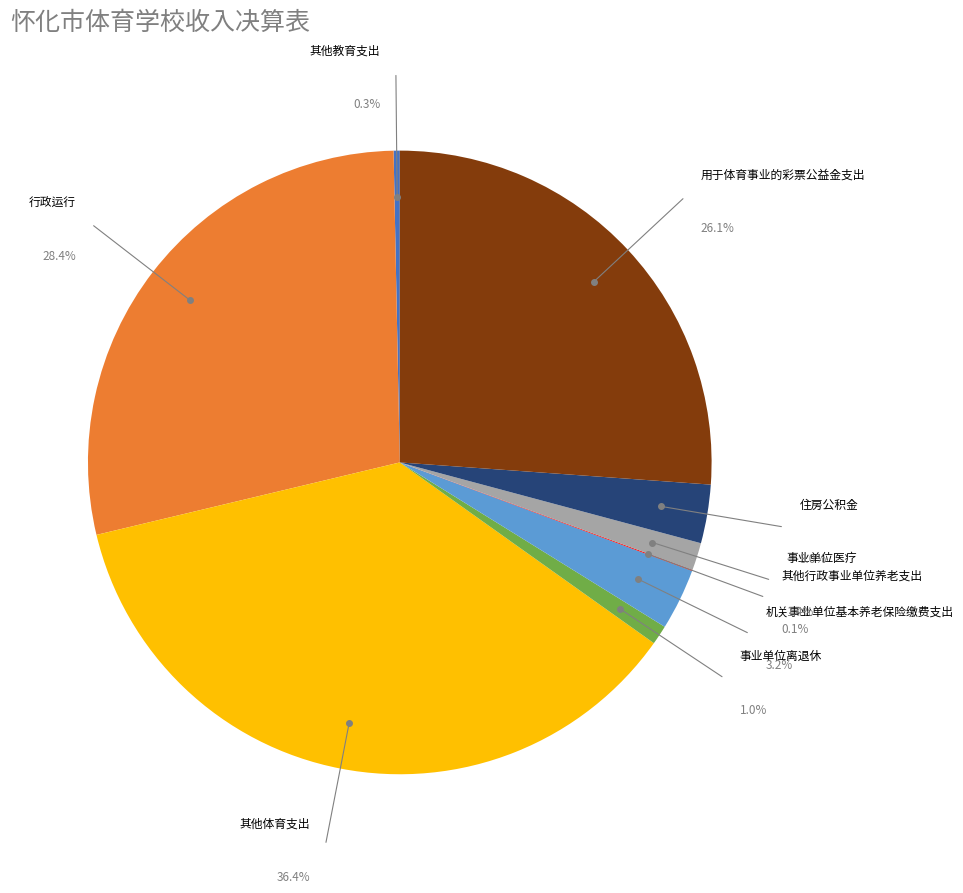

How much of the chart is everything except 其他行政事业单位养老支出?

99.9%